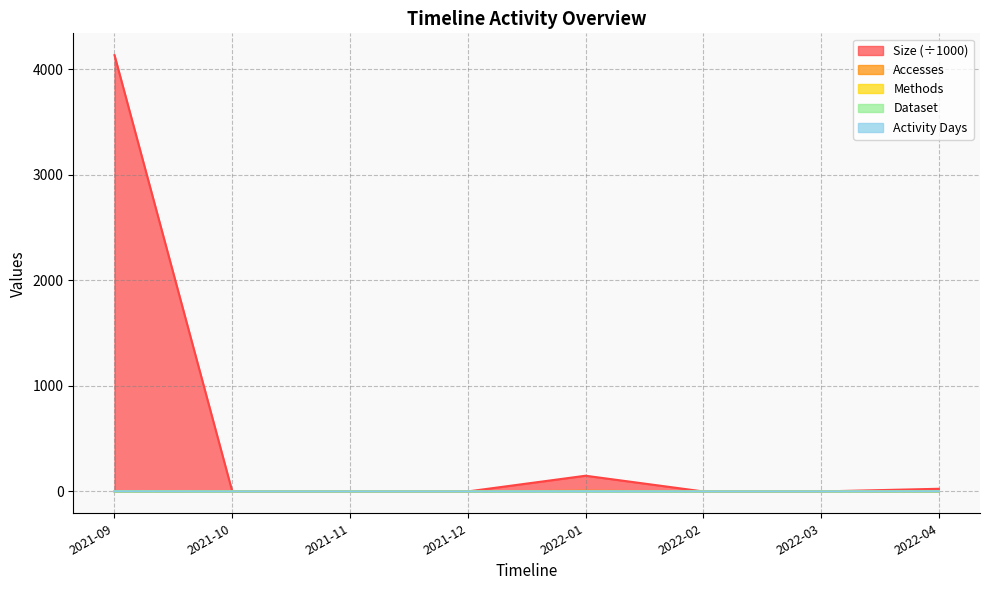

What is the average value of the Activity Days series?

0.4